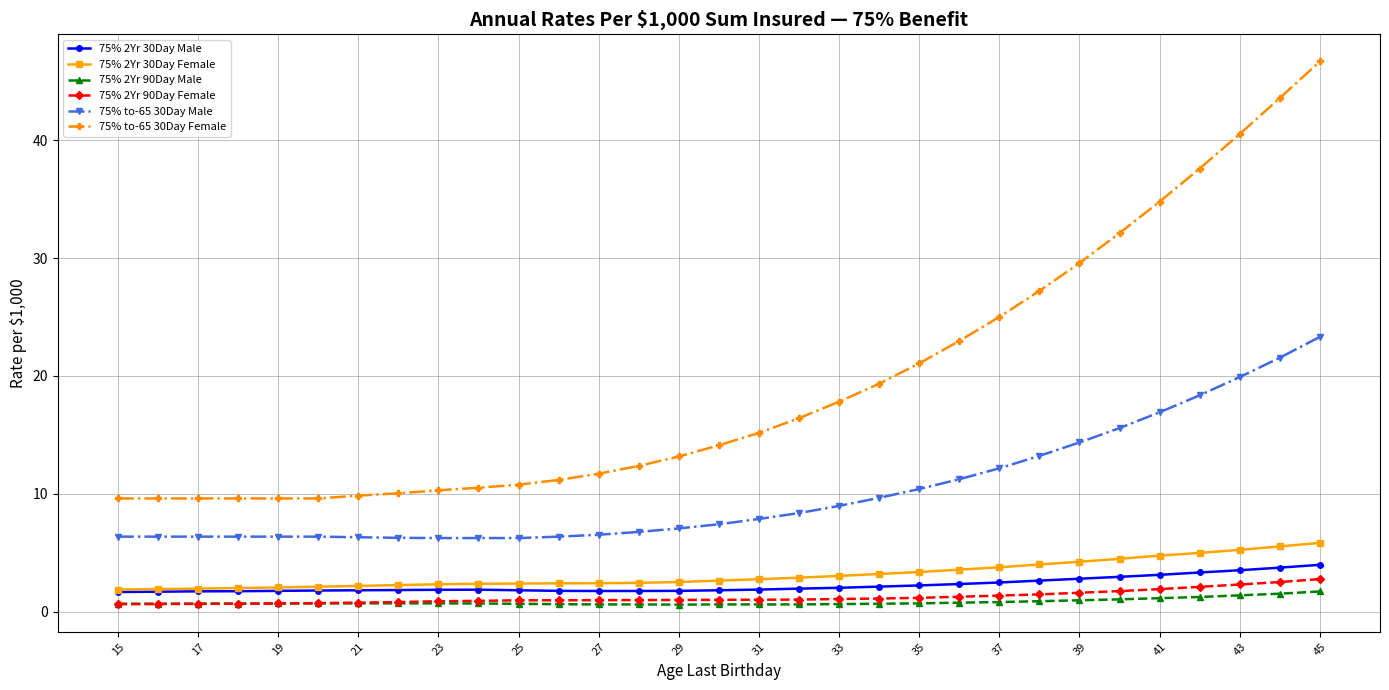

Which series has the largest range (max minus min)?

75% to-65 30Day Female